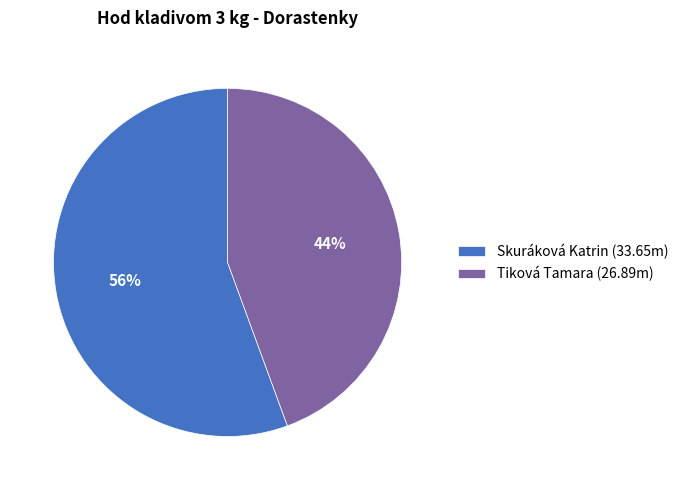

What is the ratio of the value at Tiková Tamara (26.89m) to the value at Skuráková Katrin (33.65m)?

0.8